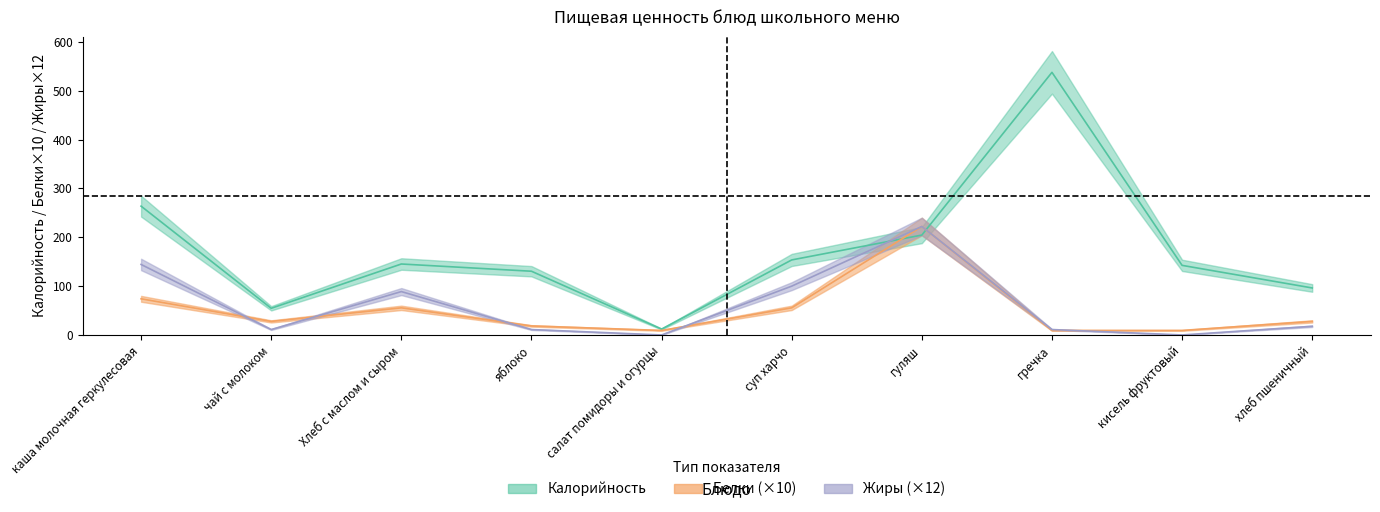

Reading right to left, list all the values displayed in this chart.

Калорийность: 96.2	142.4	537.4	204.4	153.6	12.0	130.4	145.2	54.6	263.6
Белки: 27.8	9.2	9.2	222.0	55.5	9.2	18.5	55.5	27.8	74.0
Жиры: 17.8	0.0	11.1	222.0	99.9	0.0	11.1	88.8	11.1	144.3